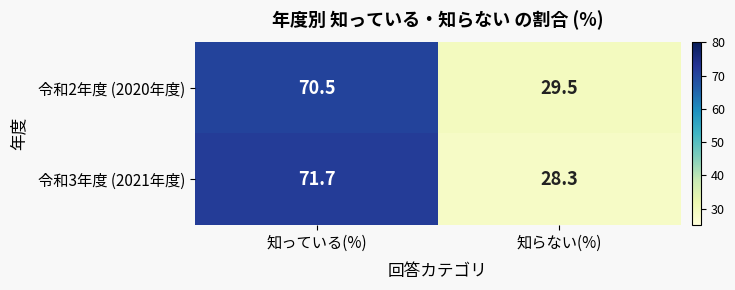

At which category is the sum across all series the highest?

知っている(%)